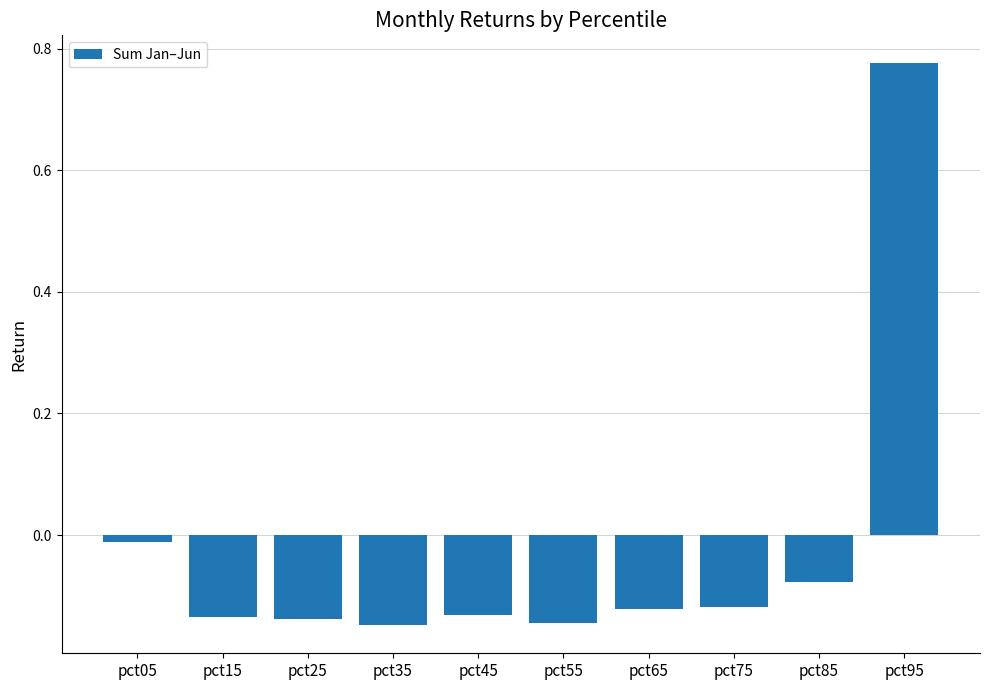

At which category does the chart reach its peak across all series?

pct95